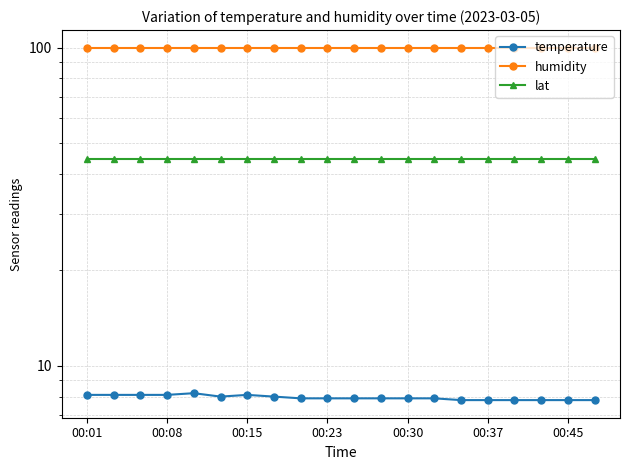

Rank the series by their maximum value, from highest to lowest.

humidity, lat, temperature